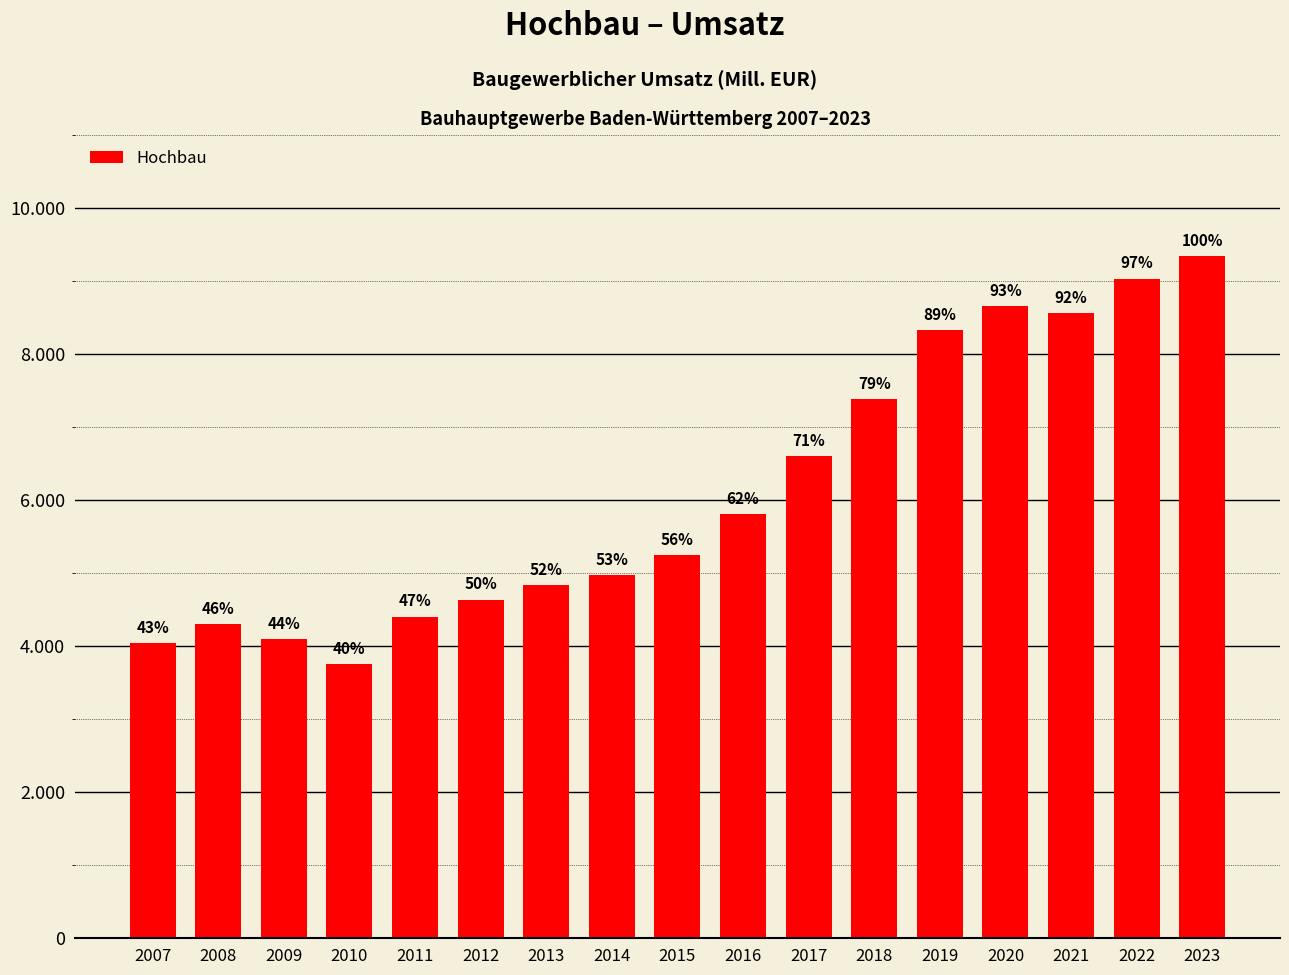

Between 2022 and 2020, which is larger?

2022